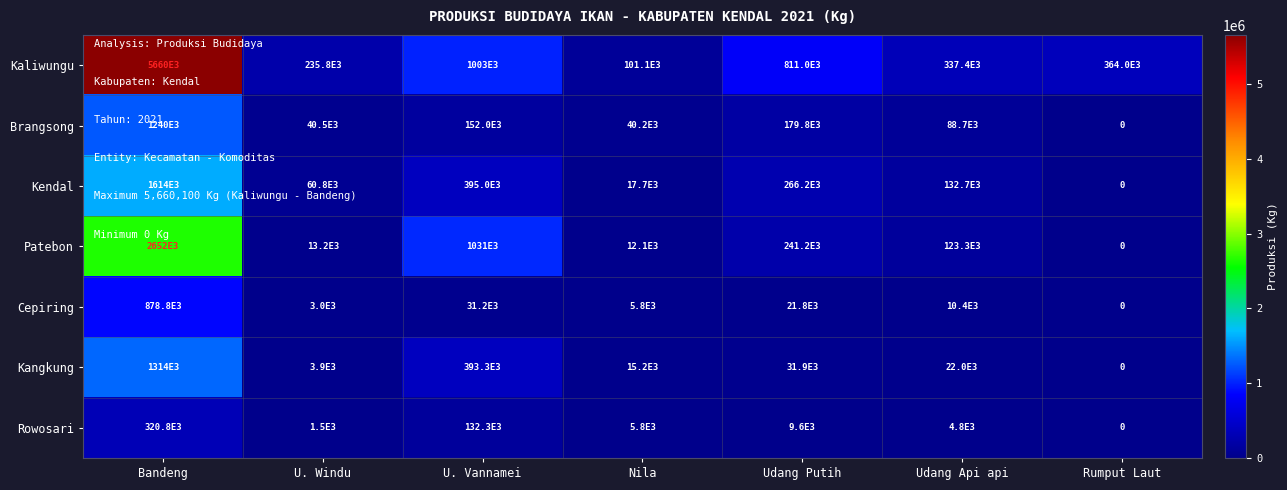

Between U. Windu and Rumput Laut, which series saw the biggest shift?

Kaliwungu